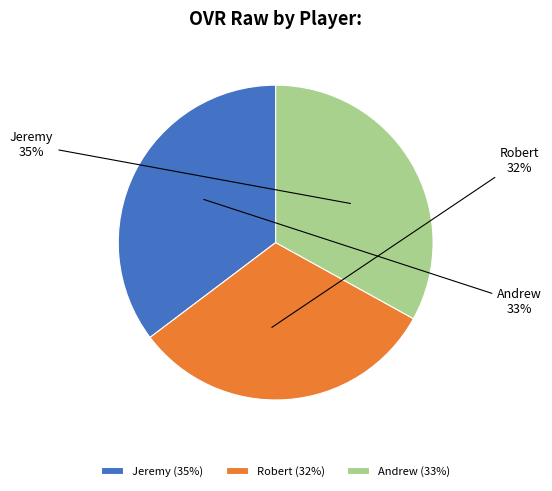

How many segments does this pie chart have?

3